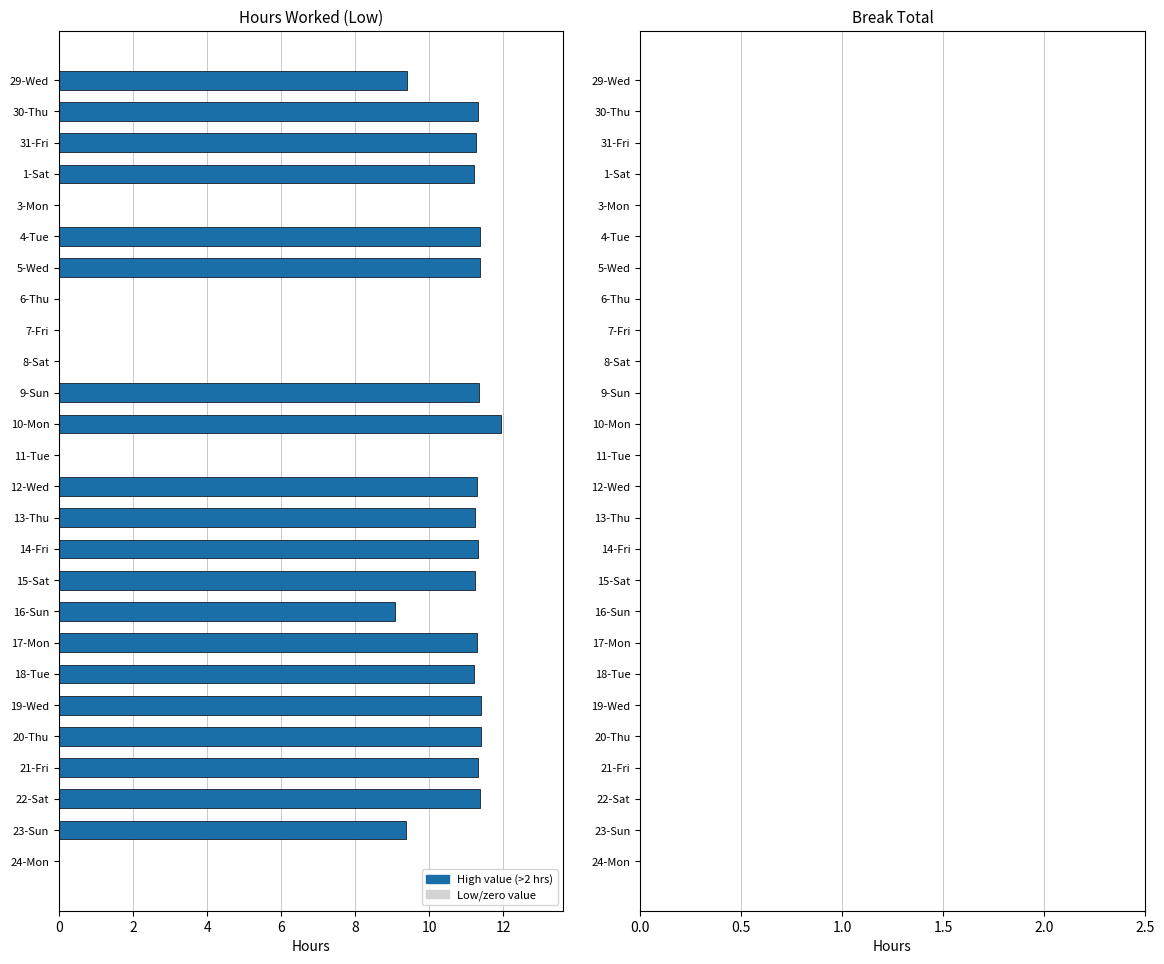

Which has a higher value, 1-Sat or 10-Mon?

10-Mon